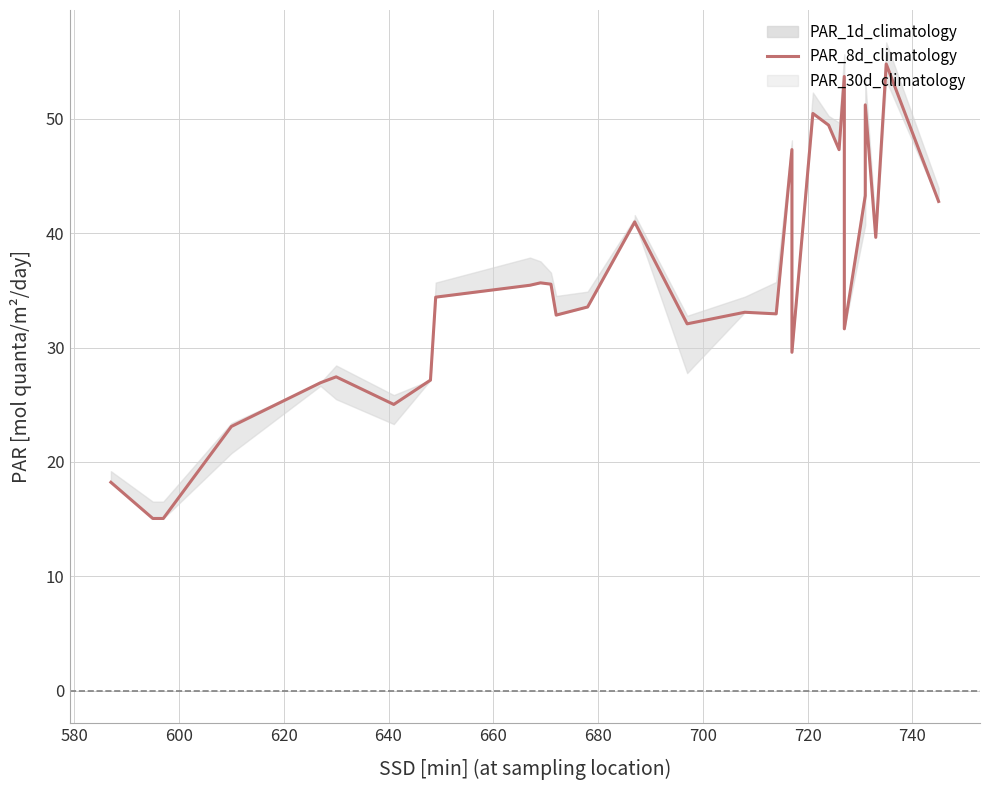

What are all the series names shown in the legend?

PAR_8d_climatology, PAR_1d_climatology, PAR_30d_climatology